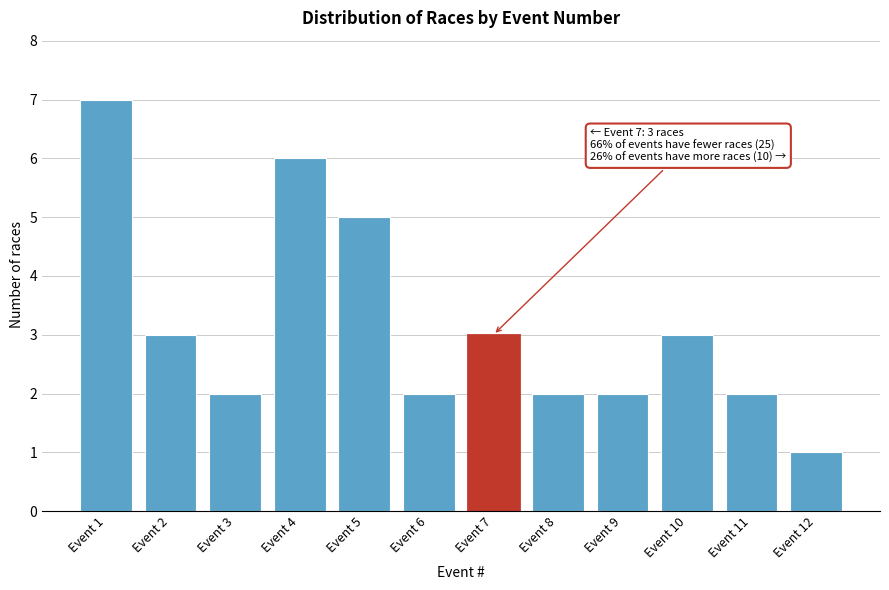

Reading left to right, what are all the values shown in this chart?

7	3	2	6	5	2	3	2	2	3	2	1